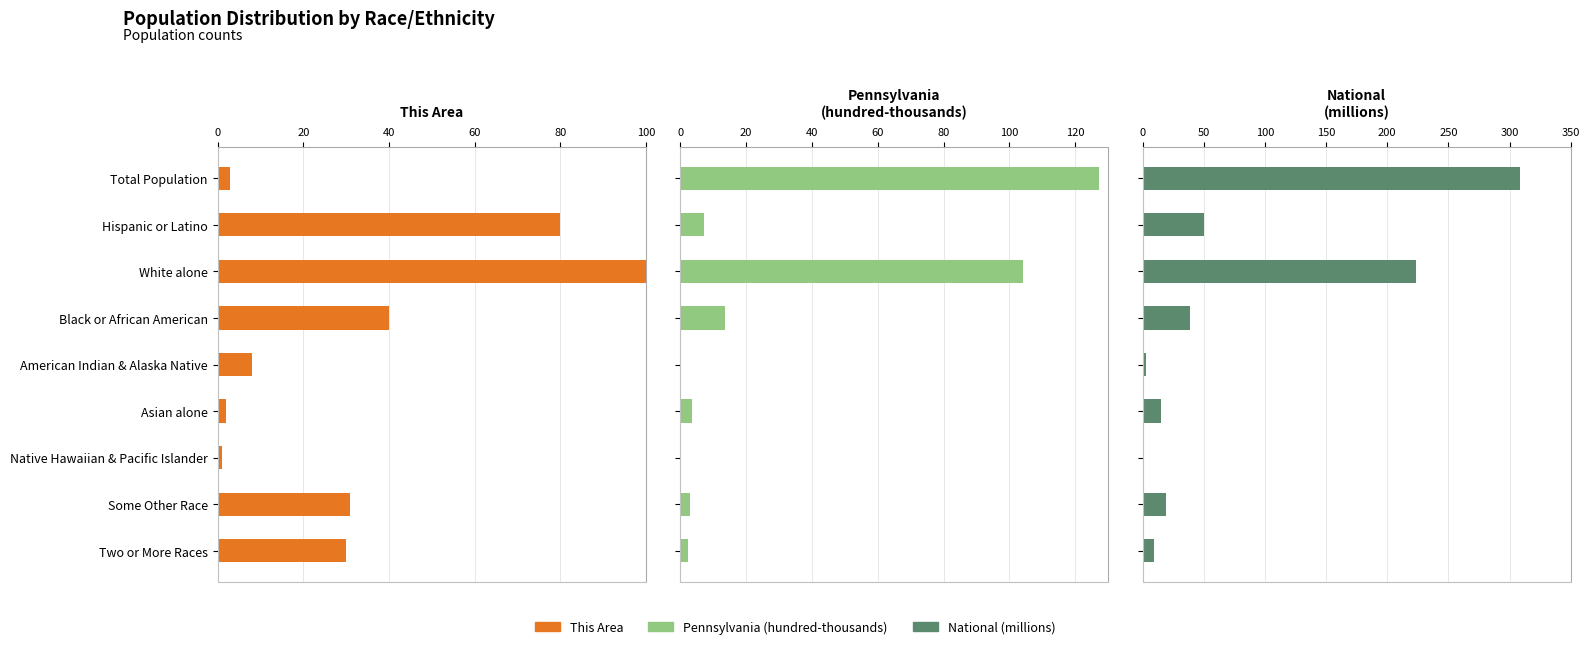

The This Area series shows 1.7 at Total Population. True or false?

False